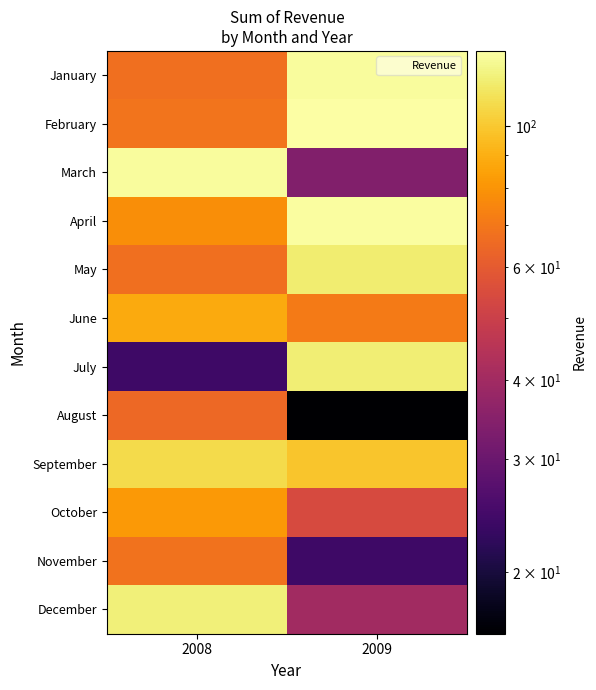

Which label corresponds to the smallest value in the chart?

2009